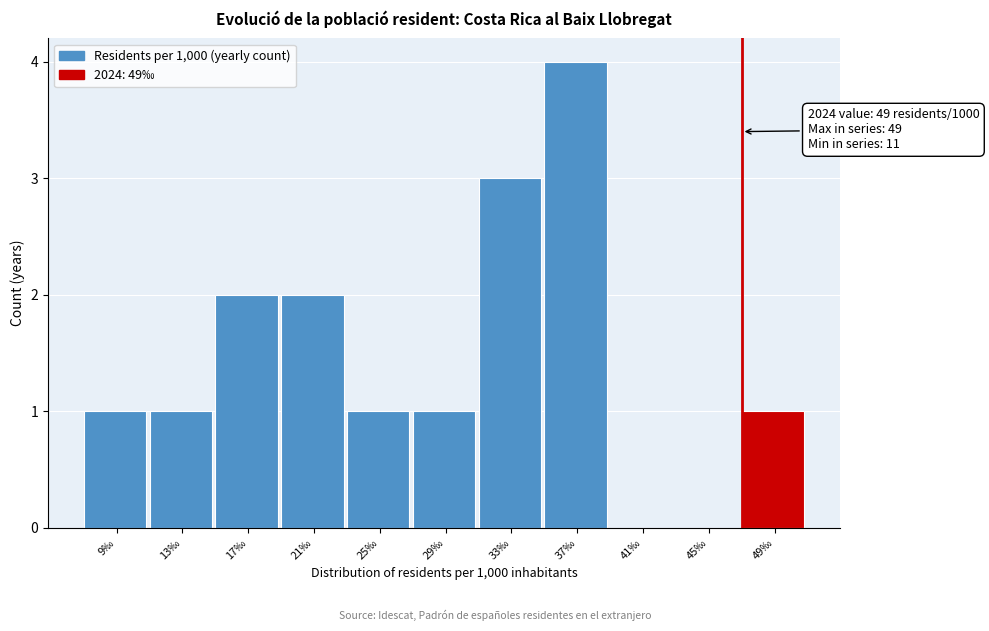

Reading left to right, extract all data points from this chart.

9‰=1	13‰=1	17‰=2	21‰=2	25‰=1	29‰=1	33‰=3	37‰=4	41‰=0	45‰=0	49‰=1